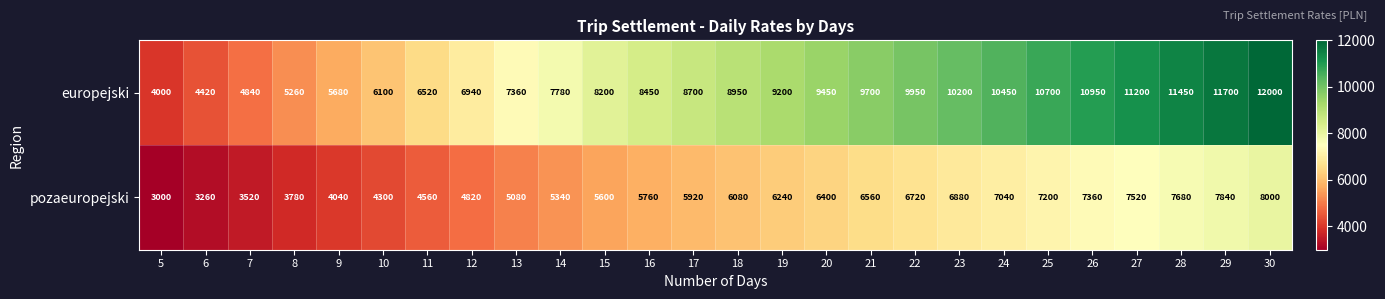

Which category has the highest value across all series?

30